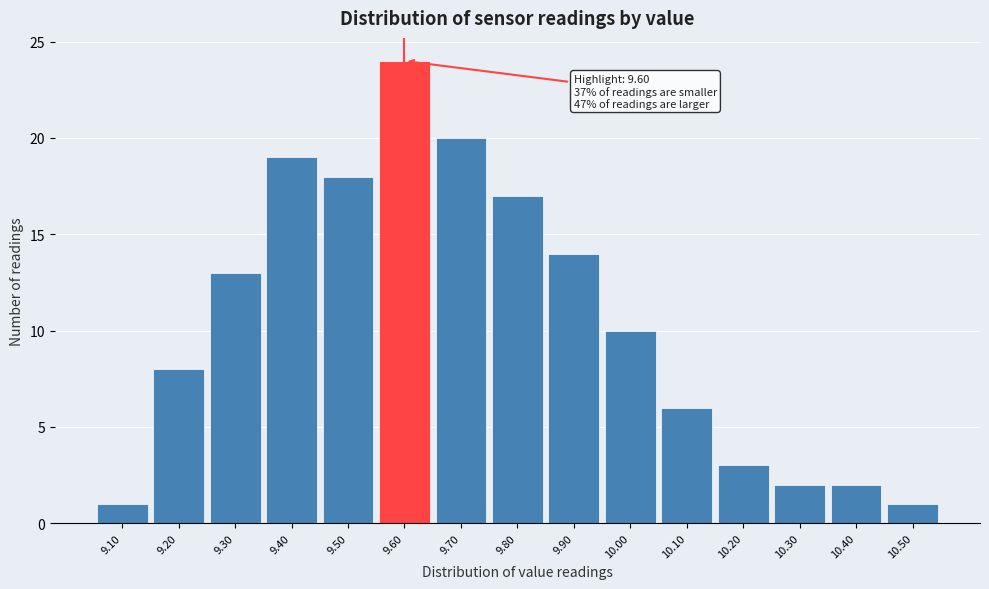

Over which range of the x-axis is the bar tallest?

9.55 to 9.65